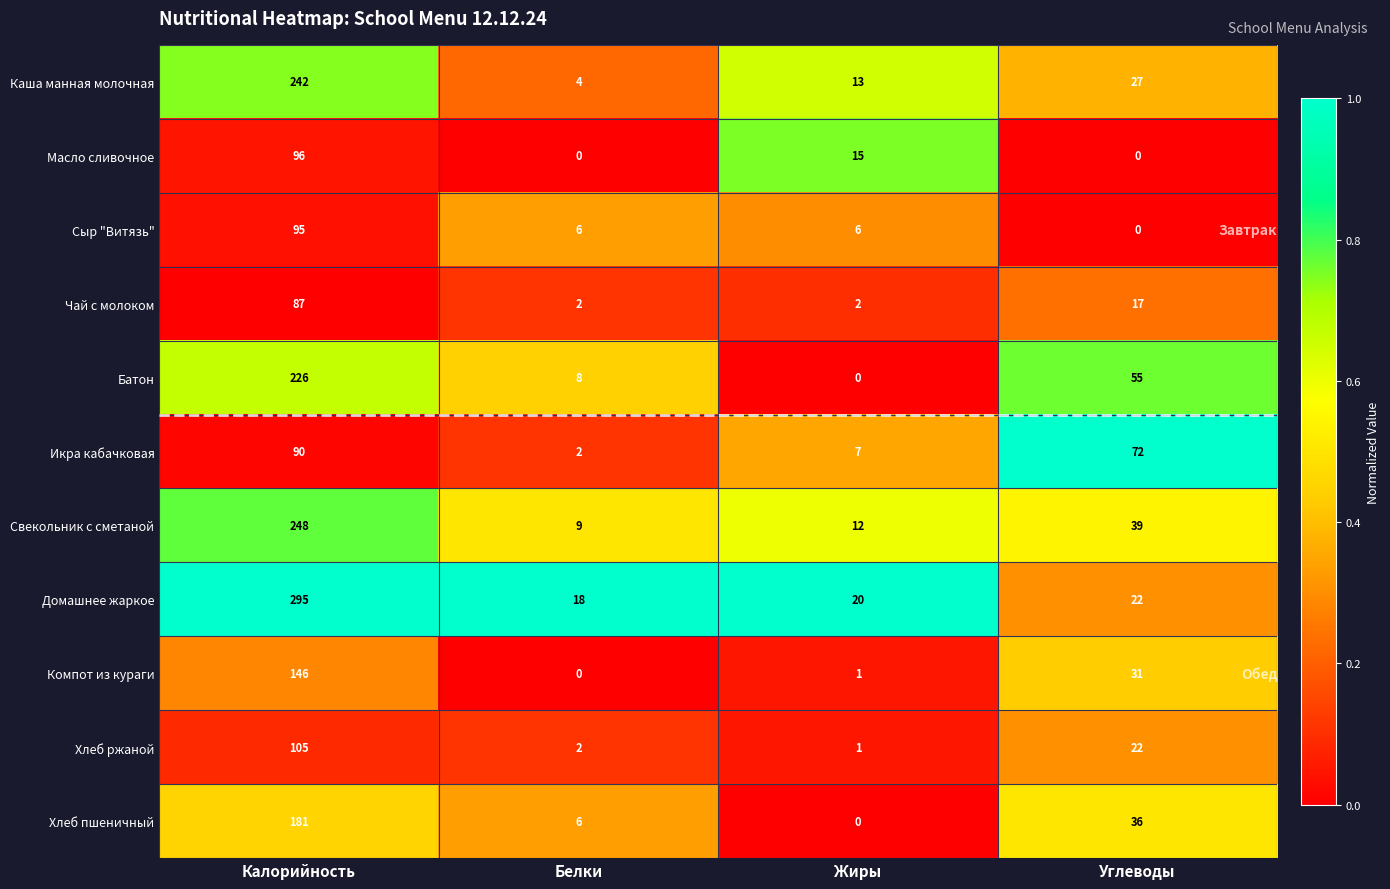

What is the difference between the maximum and minimum values in the Домашнее жаркое series?

277